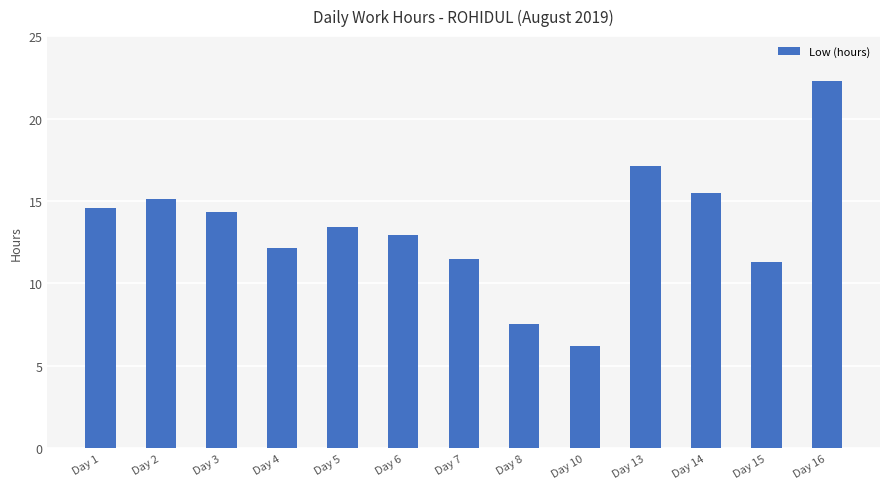

What is the minimum value shown in the chart?

6.2